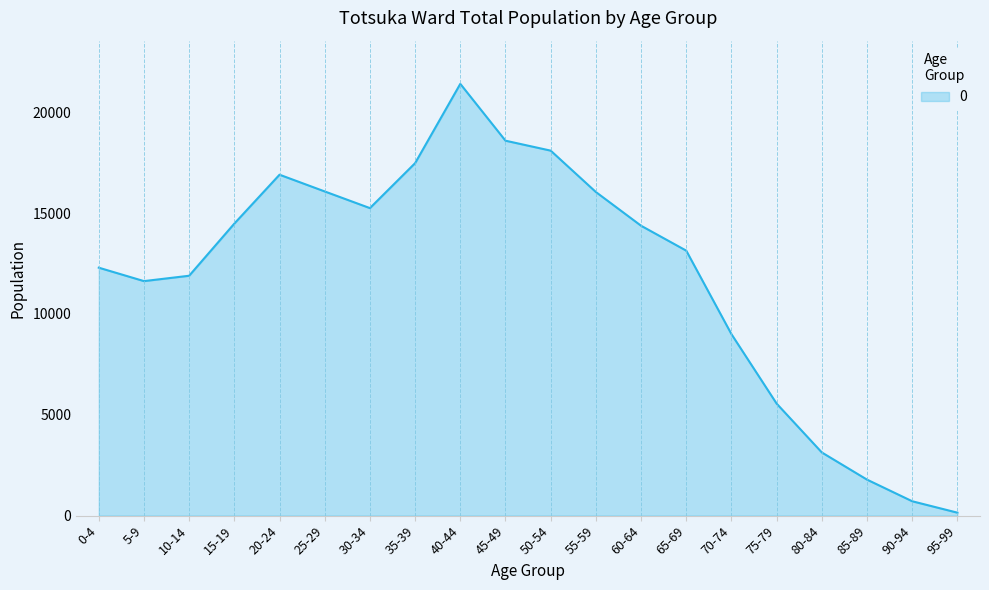

What is the smallest value displayed?

147